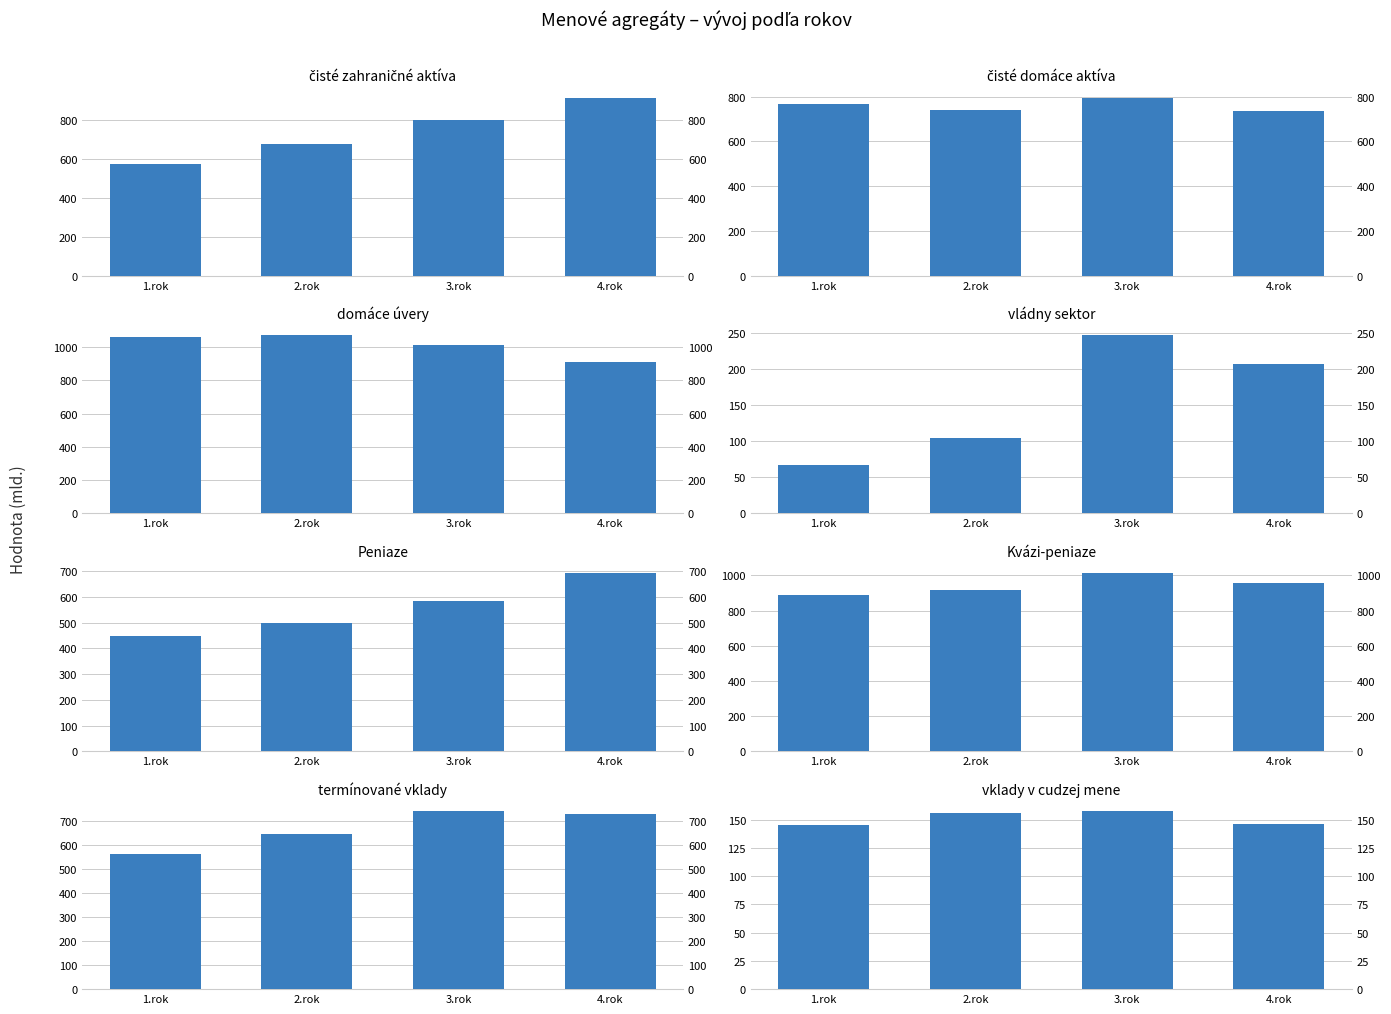

List the labels in order of 3.rok value, smallest first.

vklady v cudzej mene, vládny sektor, Peniaze, termínované vklady, čisté domáce aktíva, čisté zahraničné aktíva, domáce úvery, Kvázi-peniaze